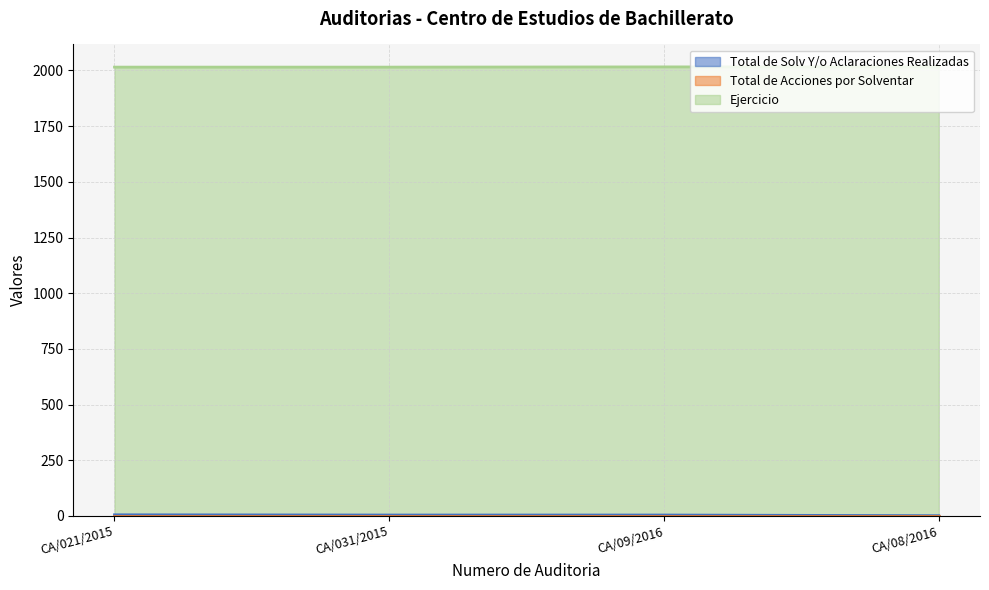

Which category has the lowest value in the Total de Solv Y/o Aclaraciones Realizadas series?

CA/08/2016